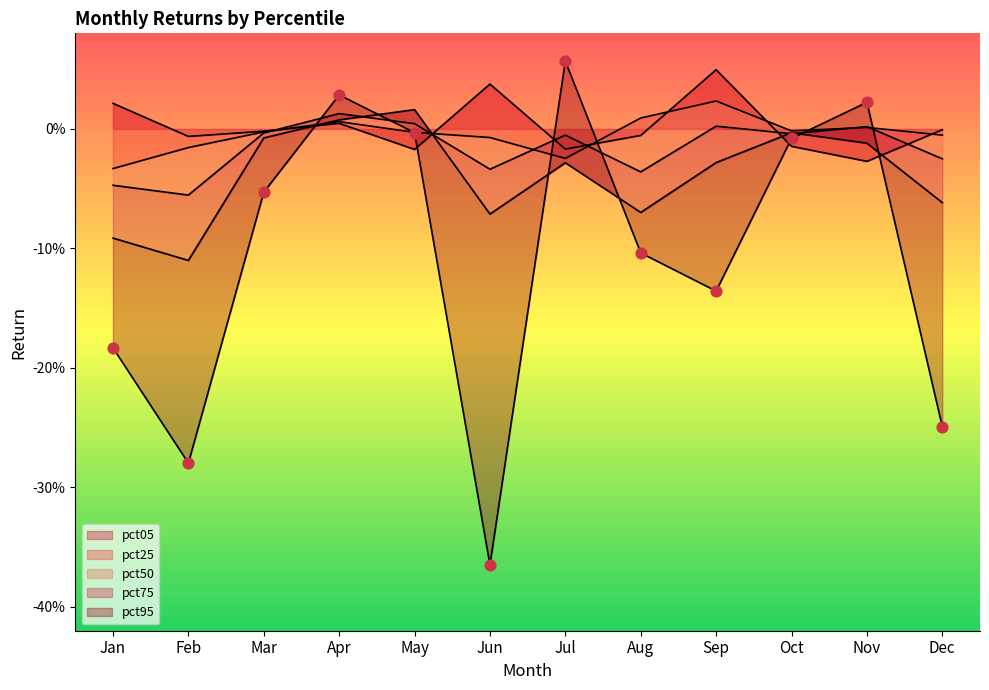

At which category is the sum across all series the highest?

Apr